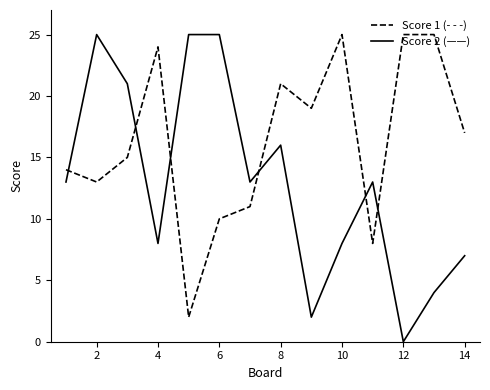

What is the maximum value shown in the chart?

25